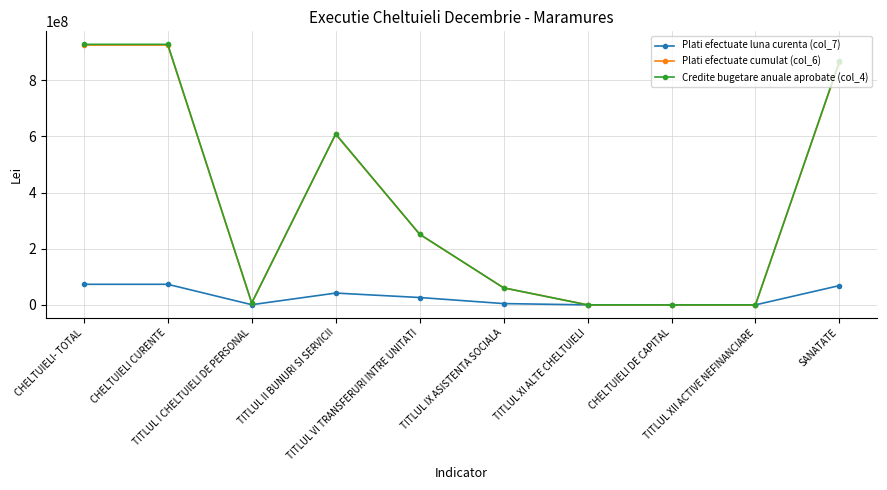

Which series has the widest spread of values?

Credite bugetare anuale aprobate (col_4)